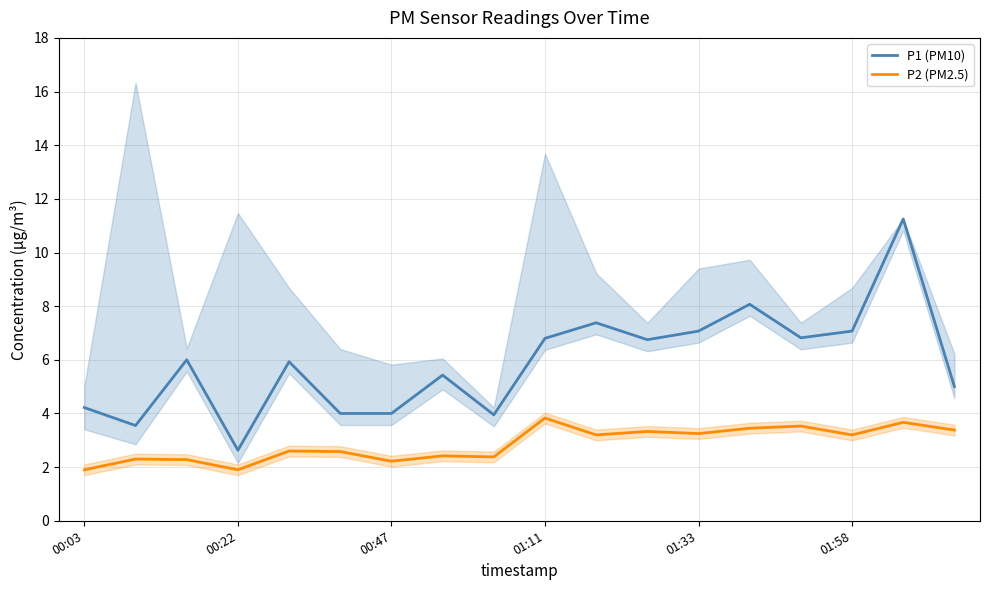

The P2 (PM2.5) series shows 4.8 at 10. True or false?

False